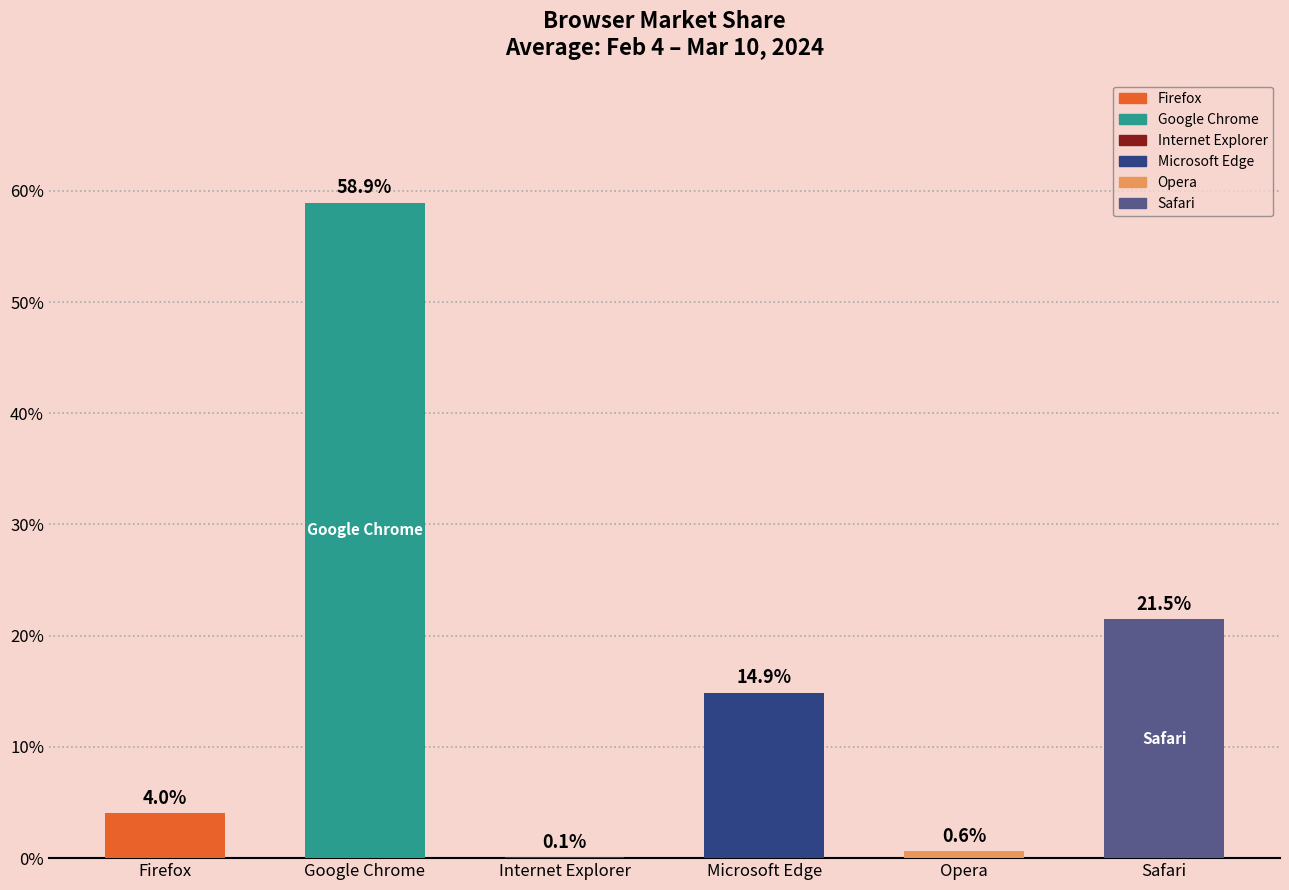

What is the sum of all values?

100.0